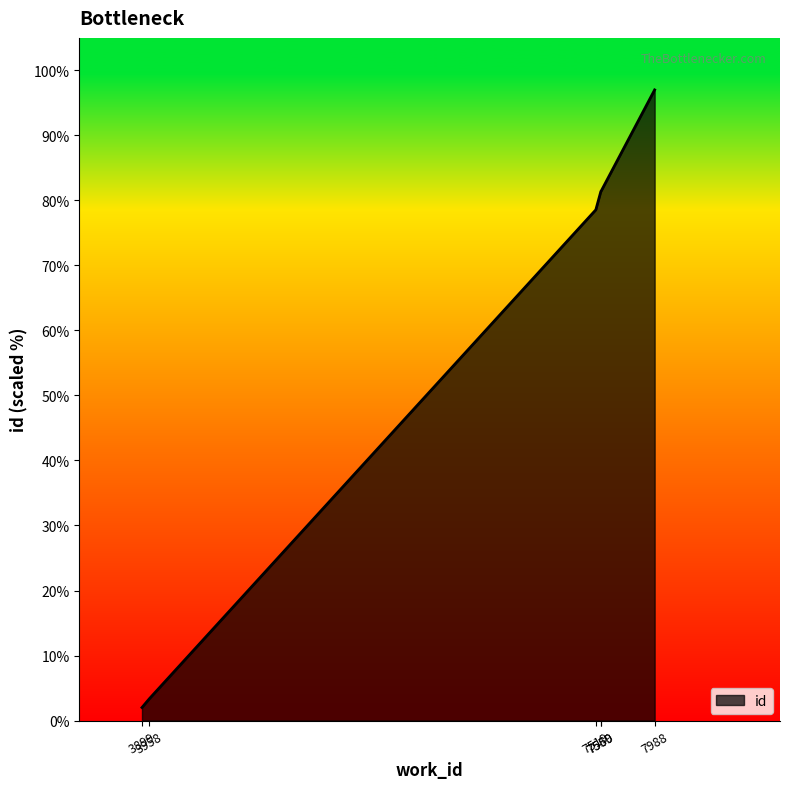

True or false: the data has more than 2 interior local peaks.

False